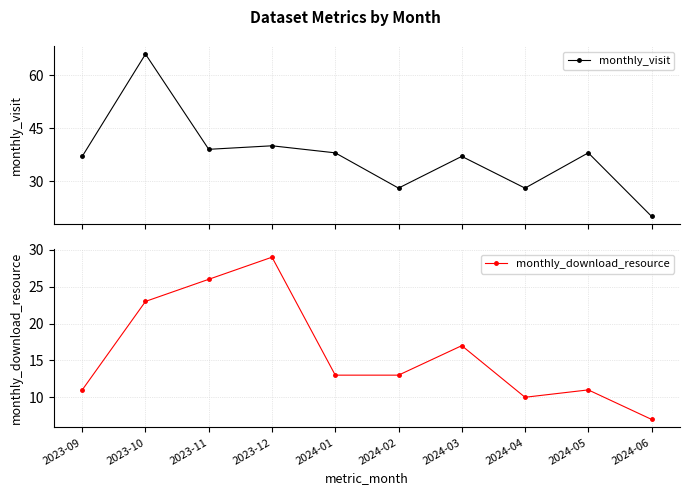

At which label does monthly_visit first exceed 38?

2023-10